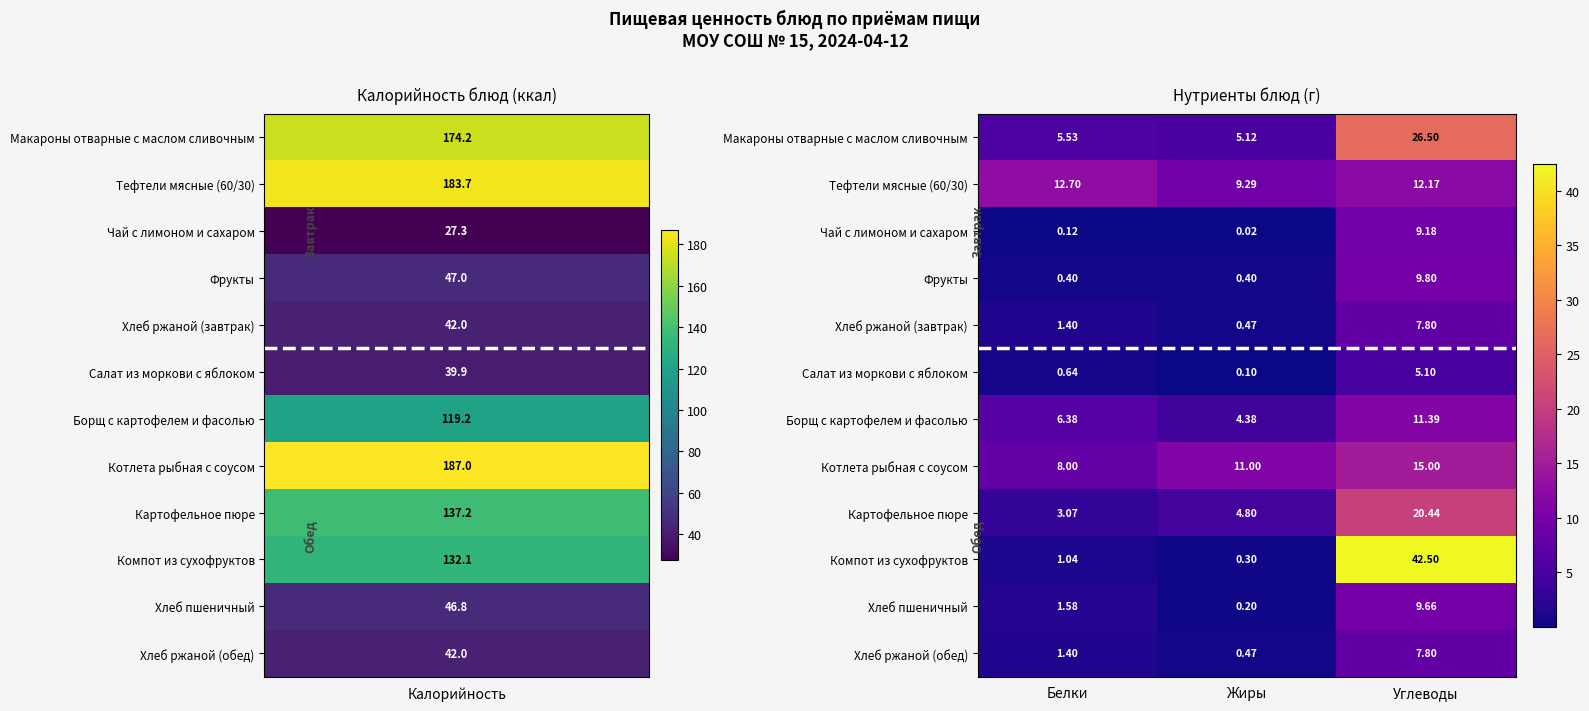

Where does the Хлеб пшеничный series first go above 1?

Белки